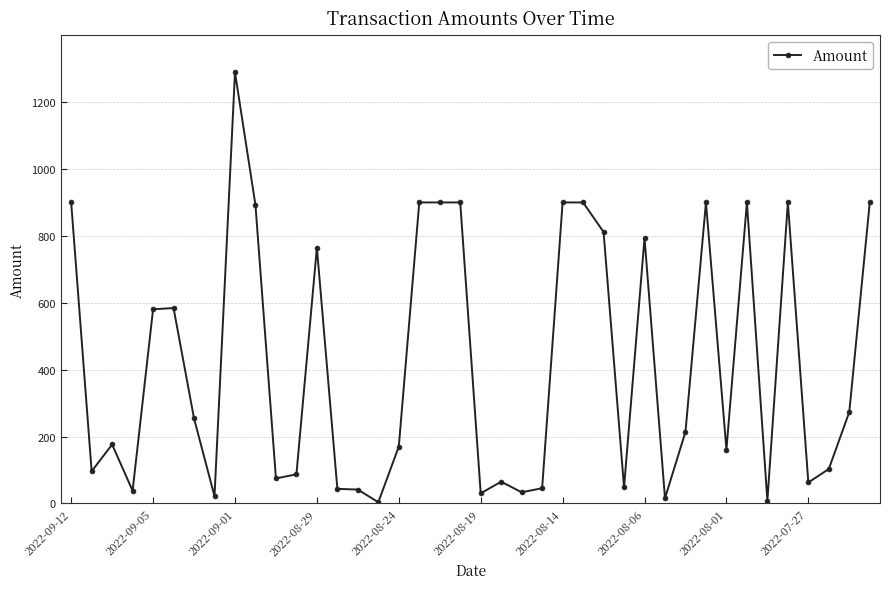

True or false: there are more than 1 points higher than both neighbors.

True